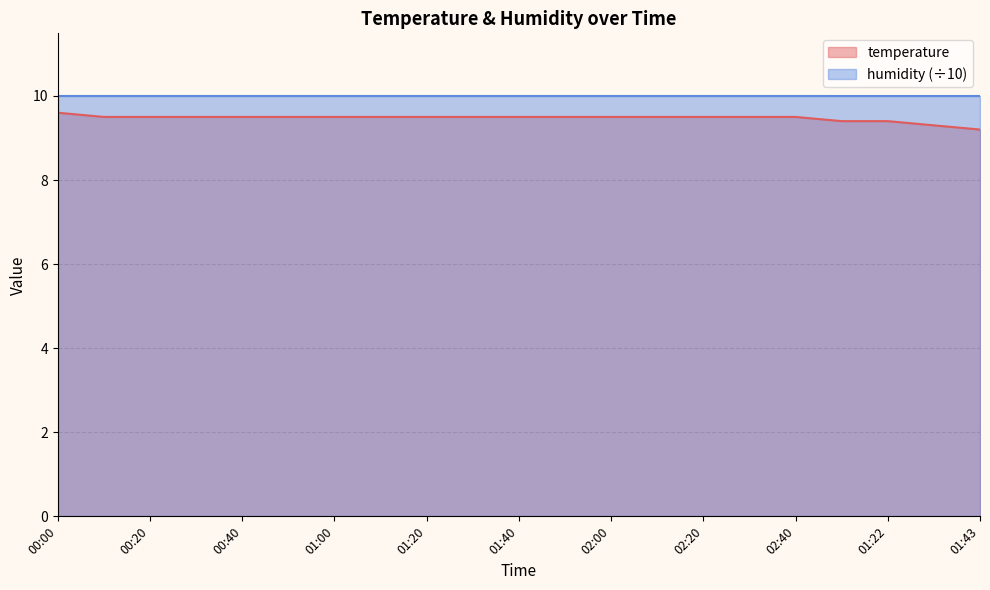

What is the smallest value displayed?

9.2